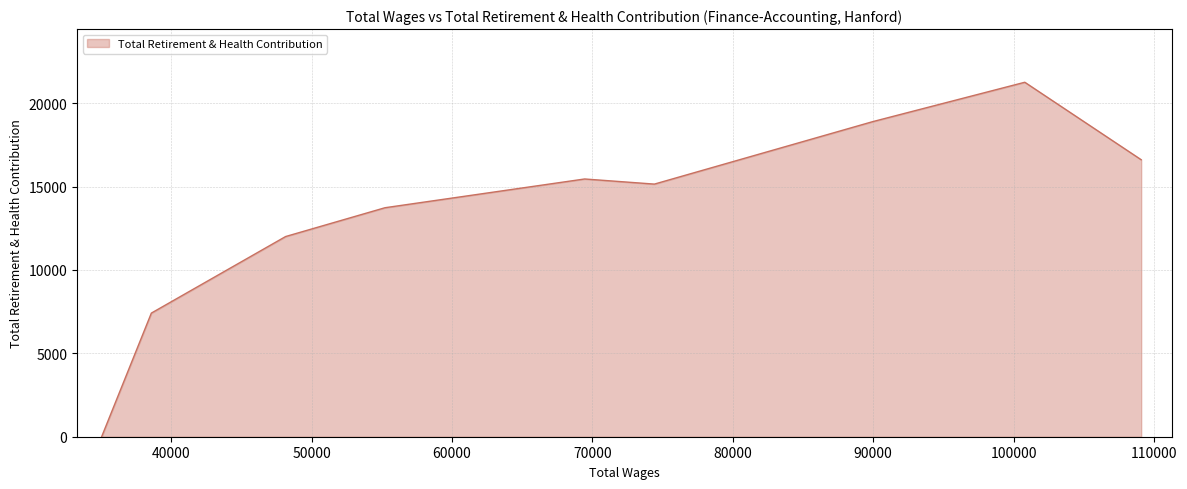

What is the difference between the maximum and minimum values?

21252